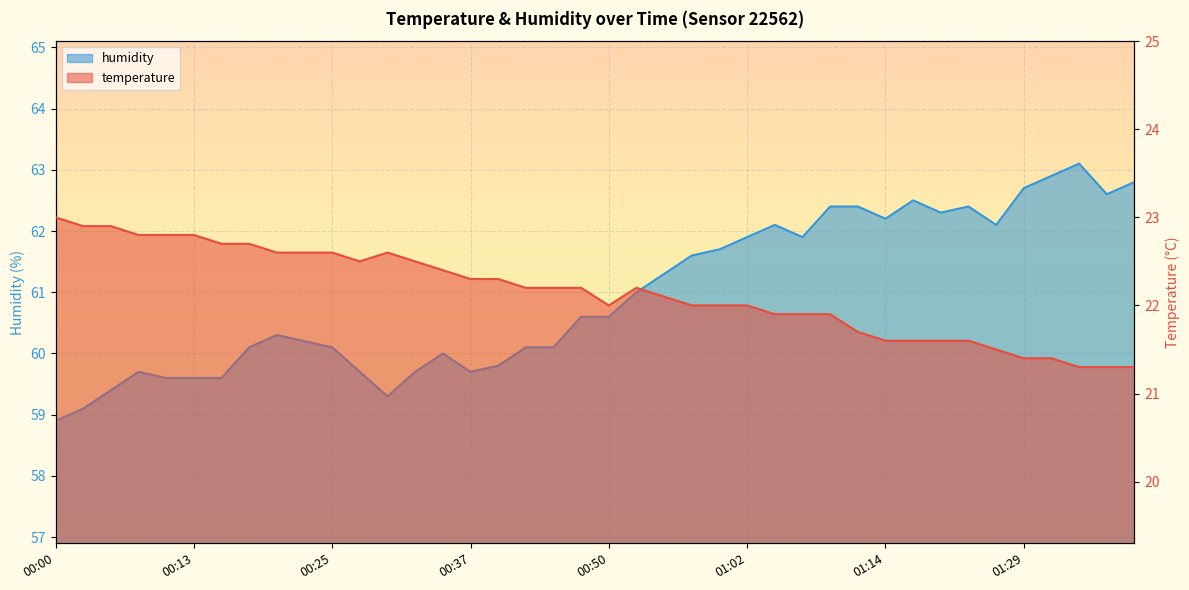

True or false: humidity and temperature intersect in this chart.

False